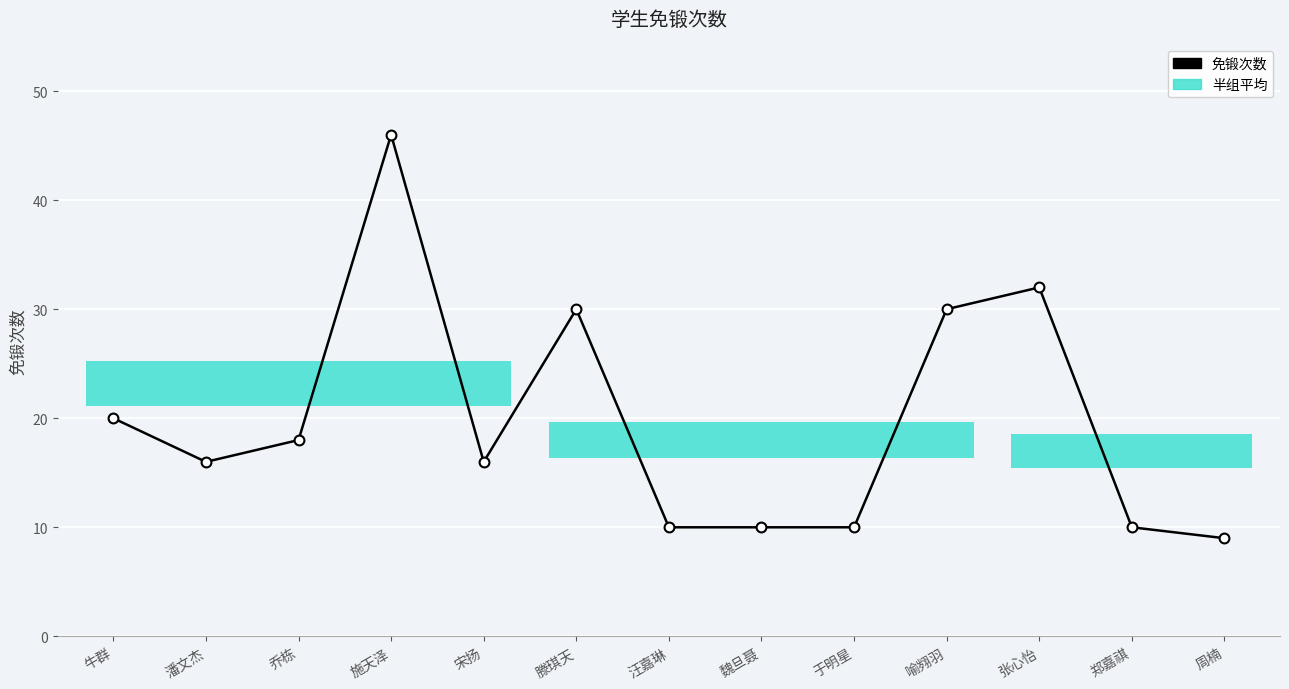

Between 周楠 and 郑嘉祺, which is larger?

郑嘉祺